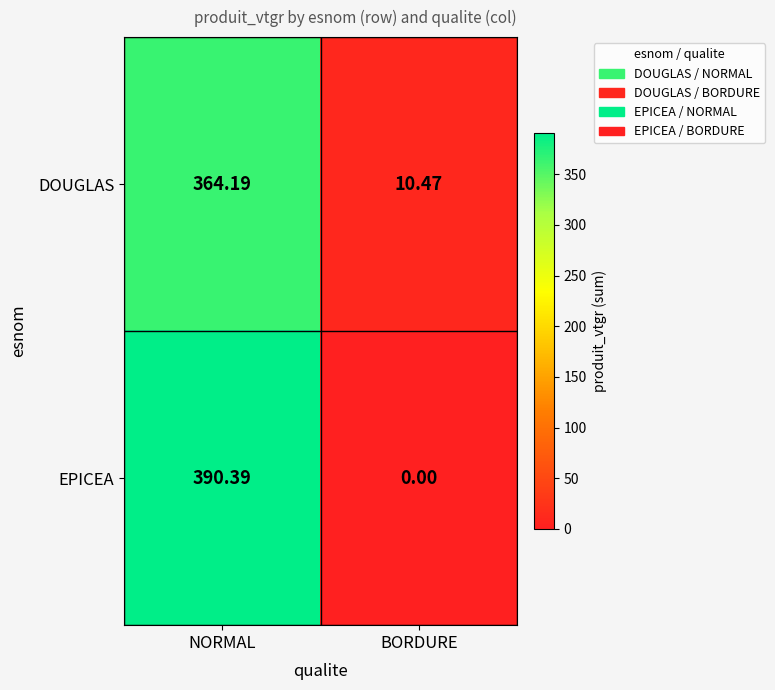

How many series are shown in this chart?

2